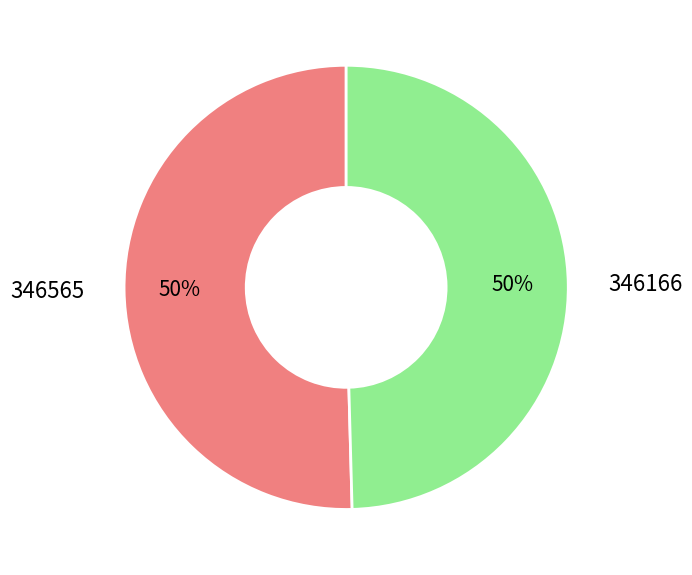

Approximately how many times larger is the value at 346565 compared to 346166?

1.0